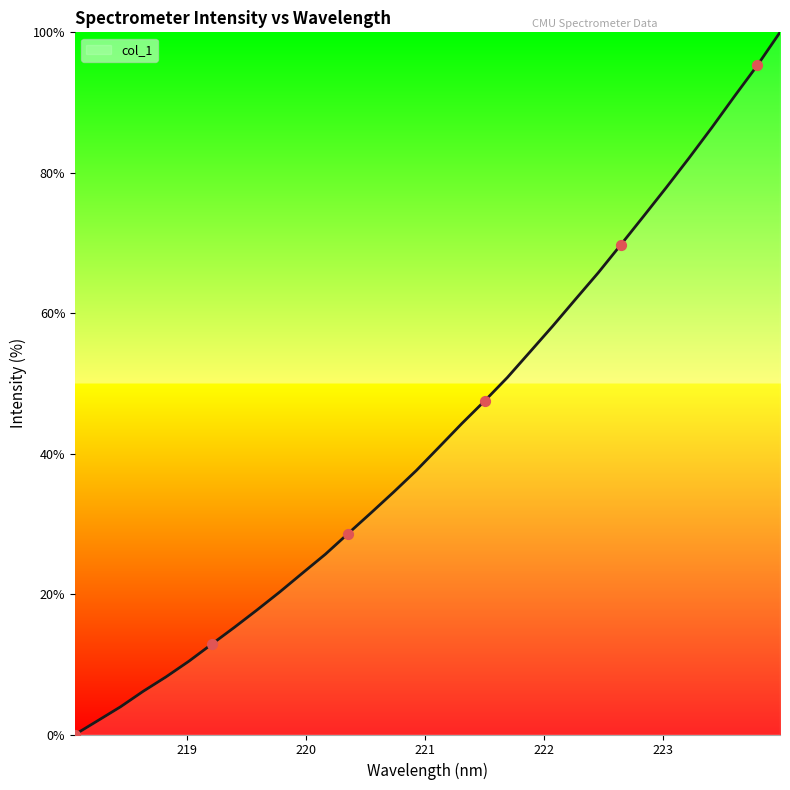

What is the greatest value displayed?

100.0